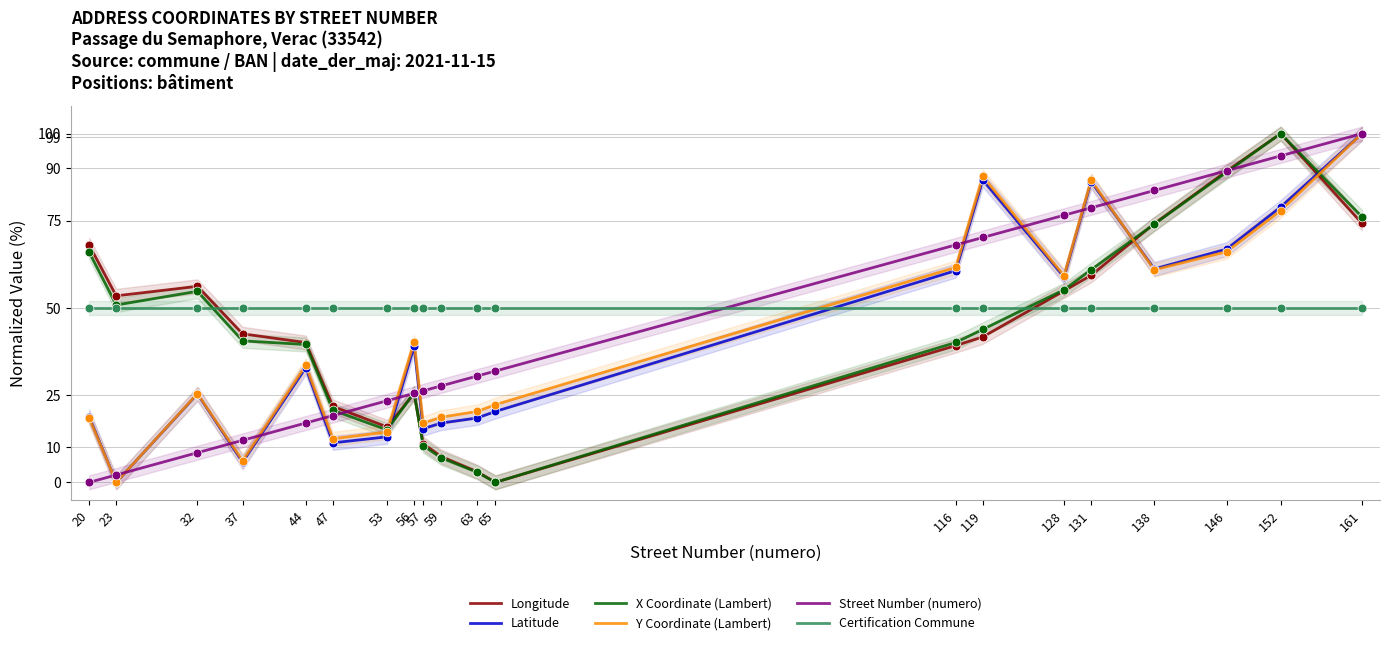

What are all the series names shown in the legend?

Longitude, Latitude, X Coordinate (Lambert), Y Coordinate (Lambert), Street Number (numero), Certification Commune